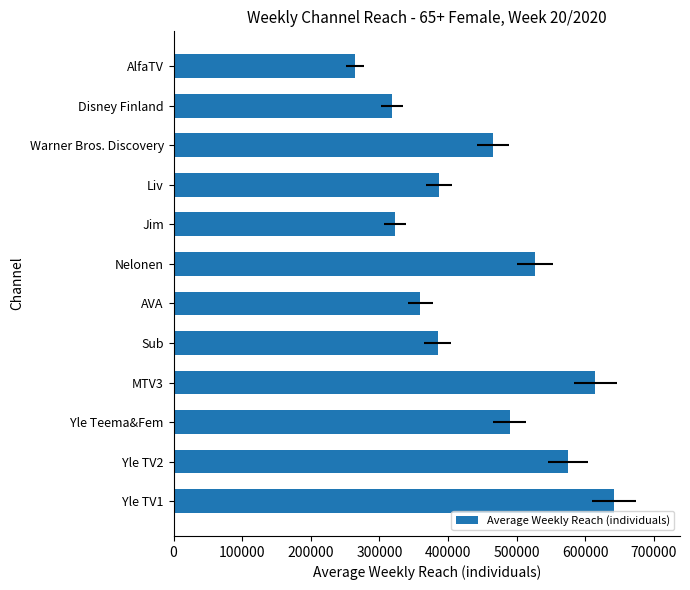

Reading right to left, transcribe all the data shown in this chart.

264000	318000	466000	387000	323000	527000	360000	385000	615000	490000	575000	642000